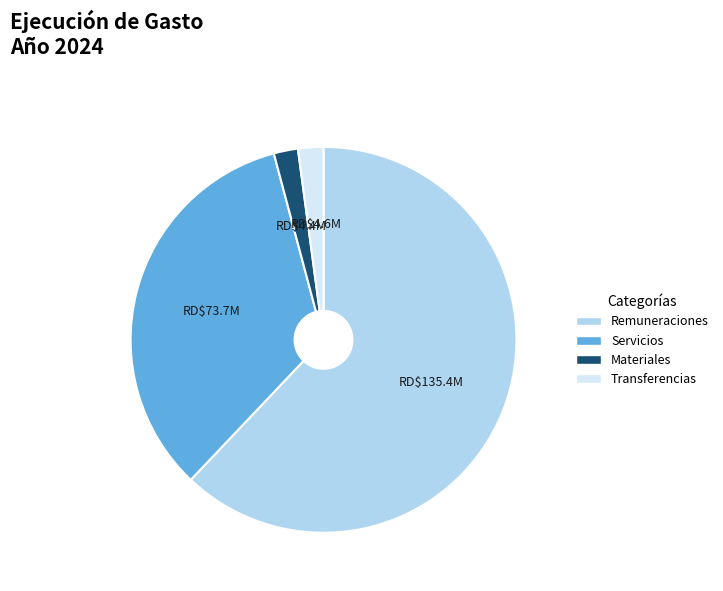

Is there any slice that represents more than half of the pie?

Yes